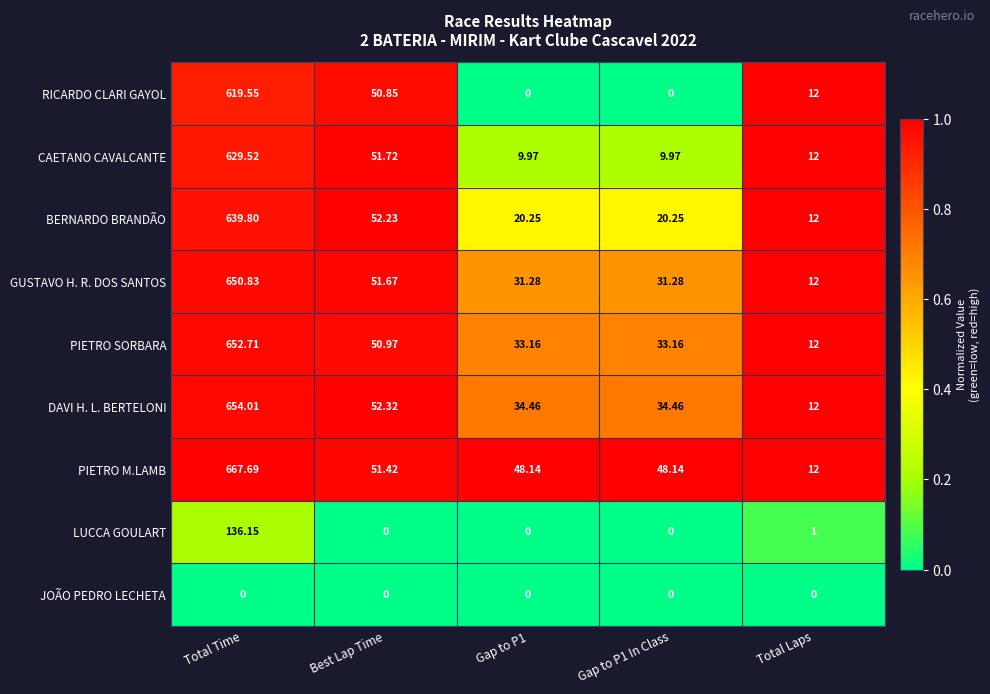

Which category has the highest value across all series?

Total Time